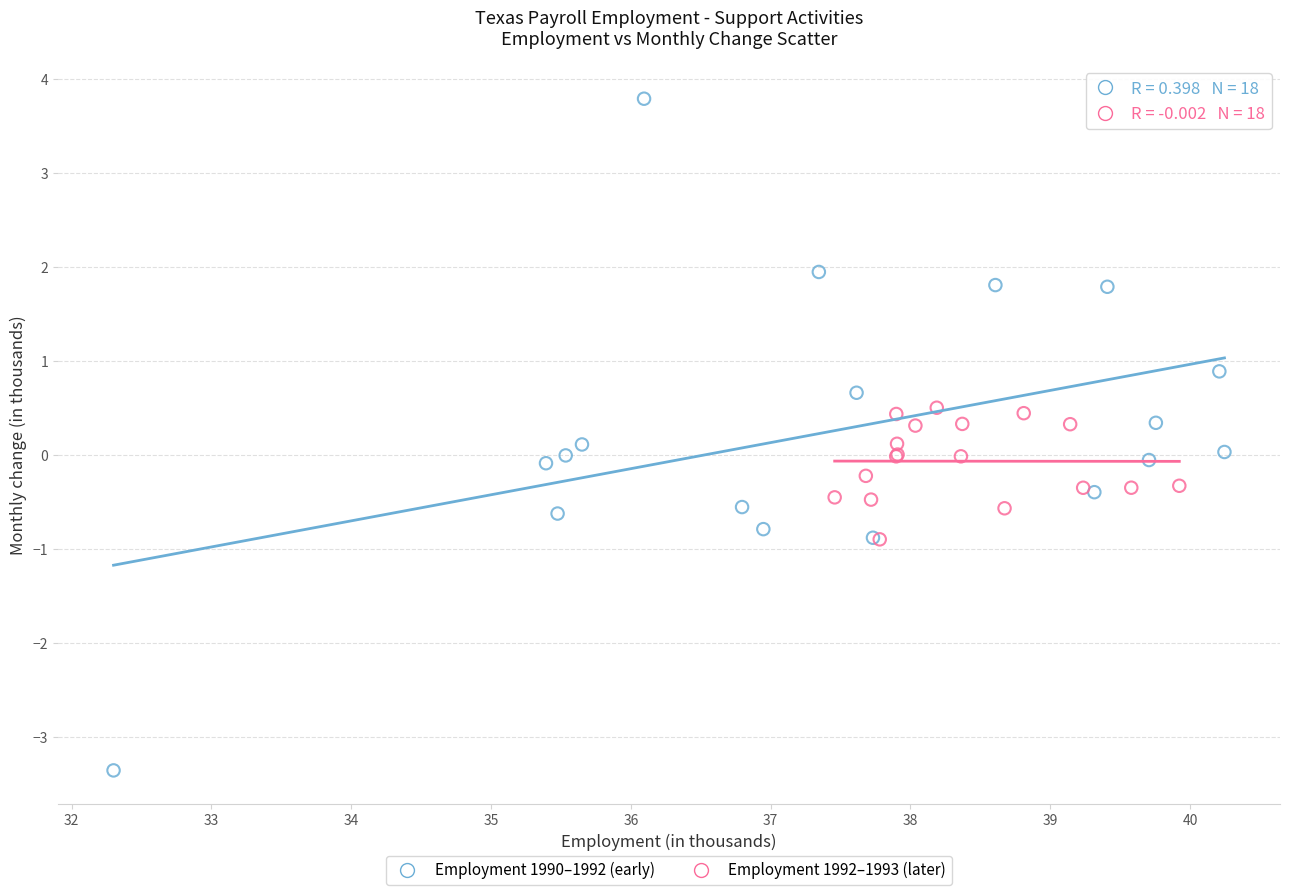

Which series has the largest Y range (max minus min)?

Employment 1990–1992 (early)